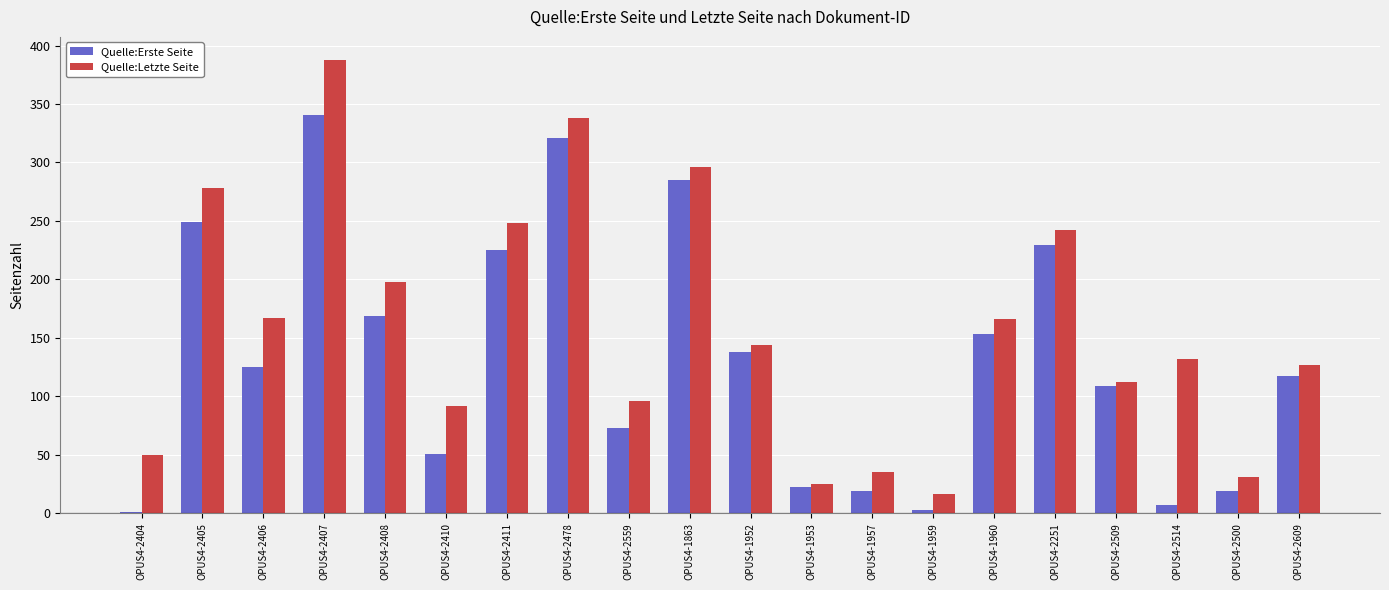

What is the maximum value shown in the chart?

388